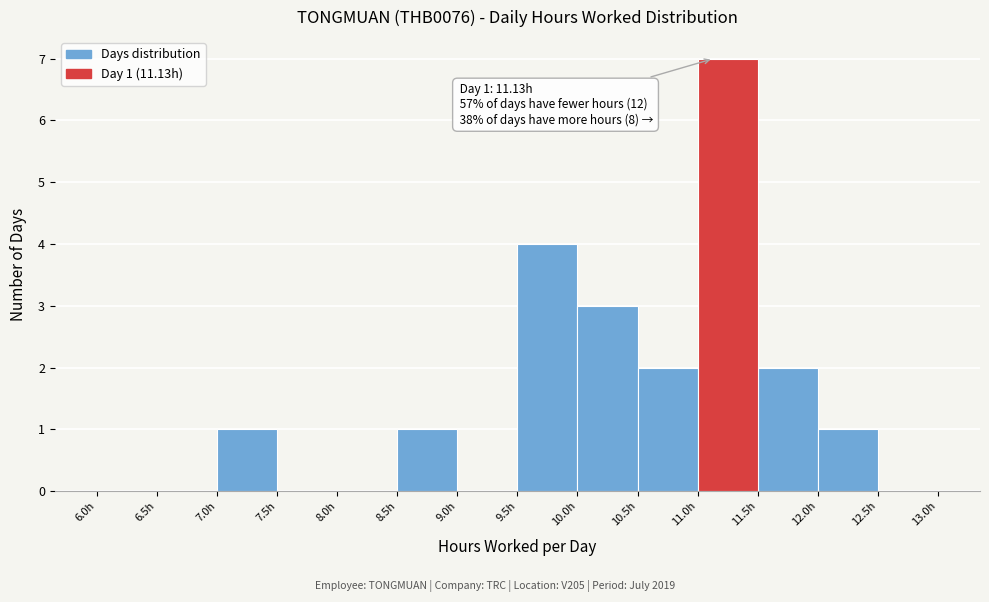

Which range on the x-axis has the tallest bar?

11.0 to 11.5